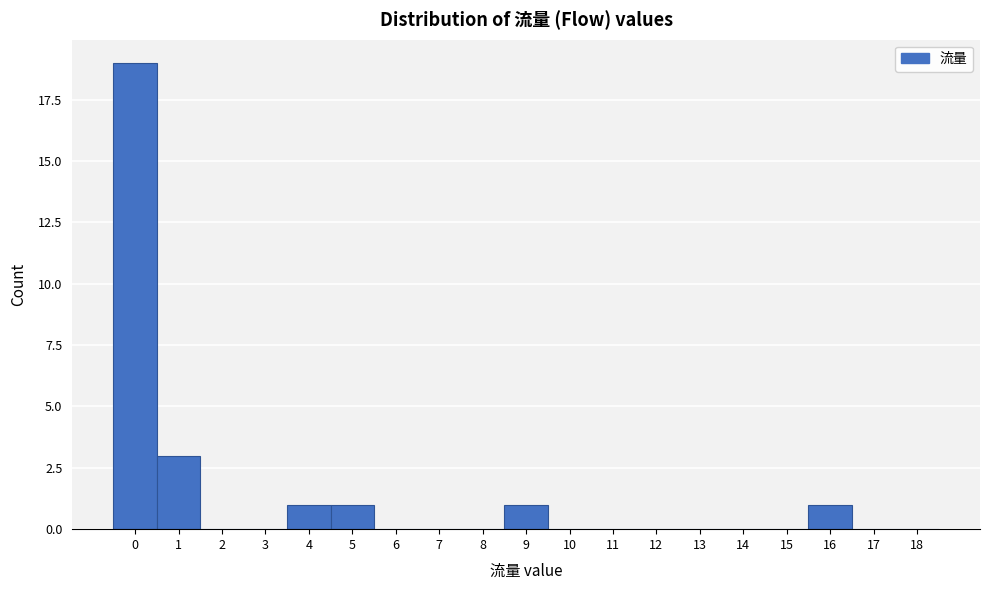

Reading right to left, extract all data points from this chart.

18=0	17=0	16=1	15=0	14=0	13=0	12=0	11=0	10=0	9=1	8=0	7=0	6=0	5=1	4=1	3=0	2=0	1=3	0=19